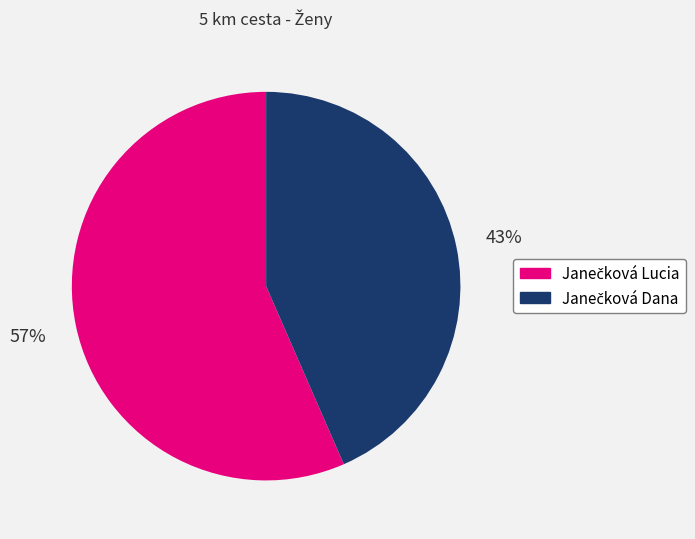

To the nearest percent, what is the average slice percentage?

50%